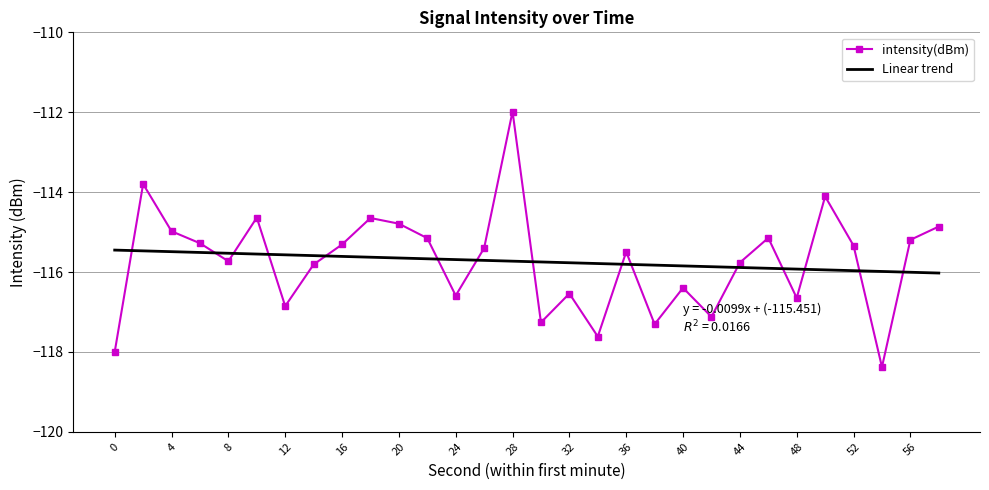

Which series ends up on top after the final intersection of Linear trend and intensity(dBm)?

intensity(dBm)